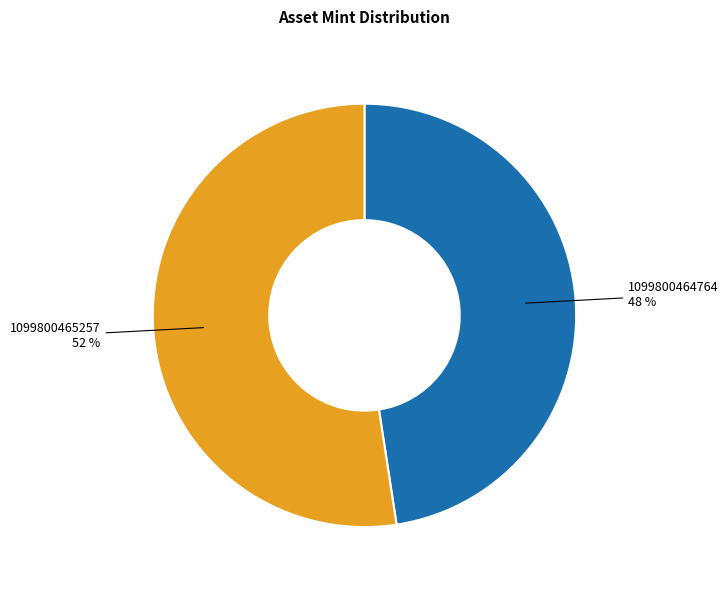

Do 1099800465257 and 1099800464764 together represent more than half of the pie?

Yes